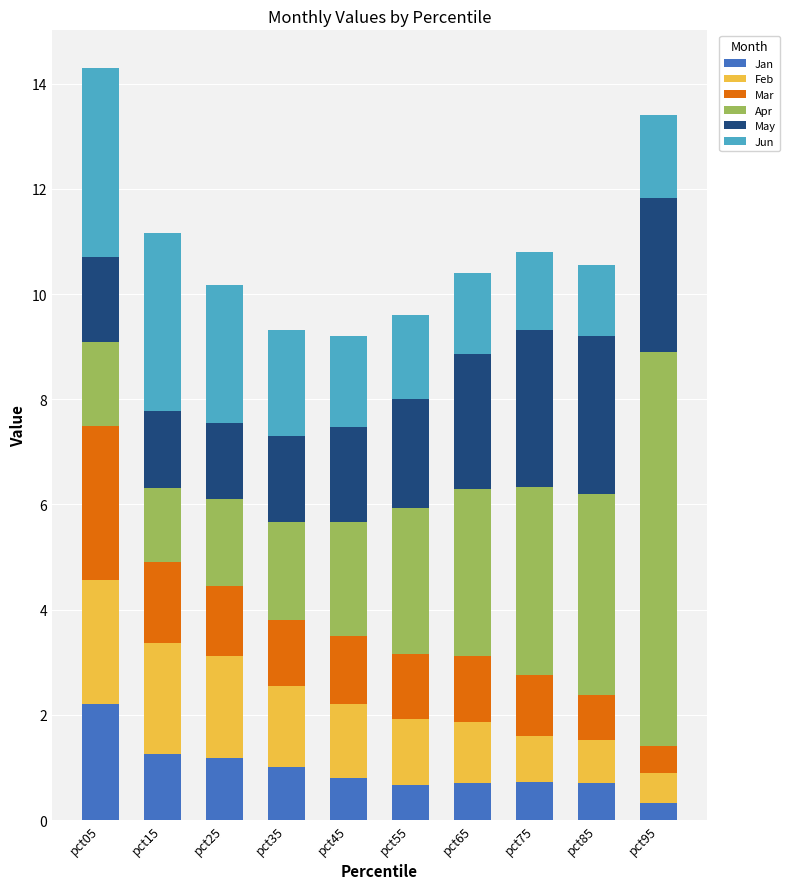

What is the difference between the maximum and second lowest values in the Jan series?

1.5